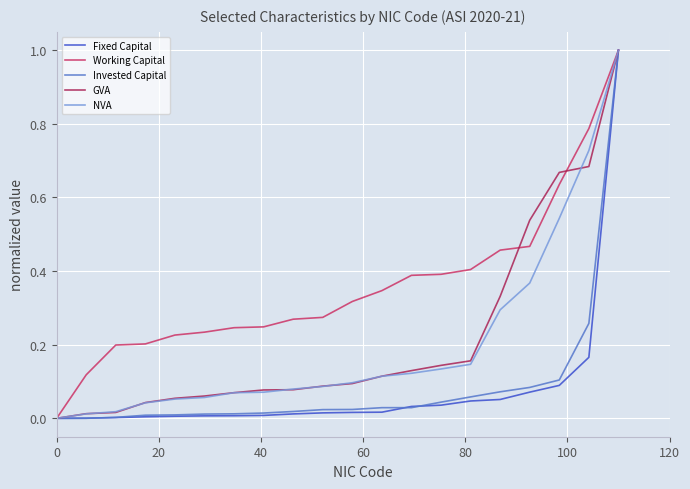

How many lines are shown in the chart?

5